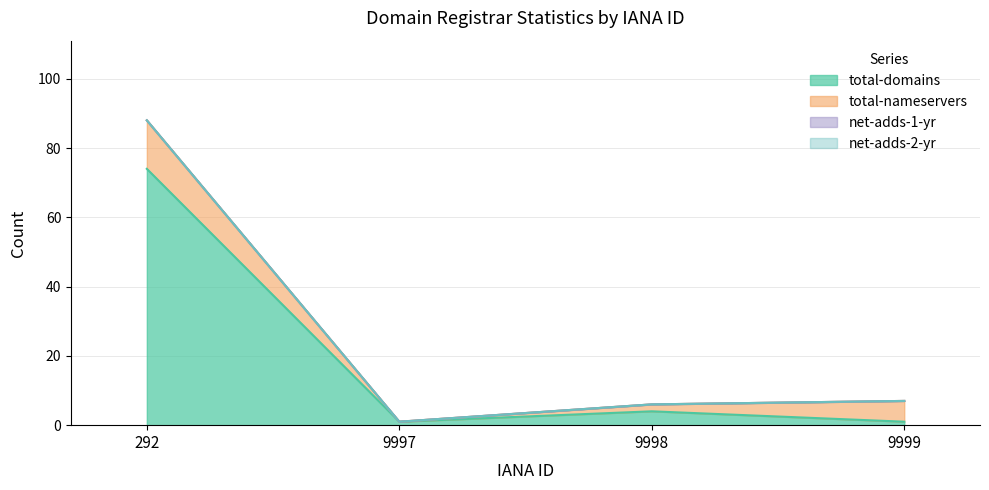

True or false: total-domains has a value of 1 at 9999.

False